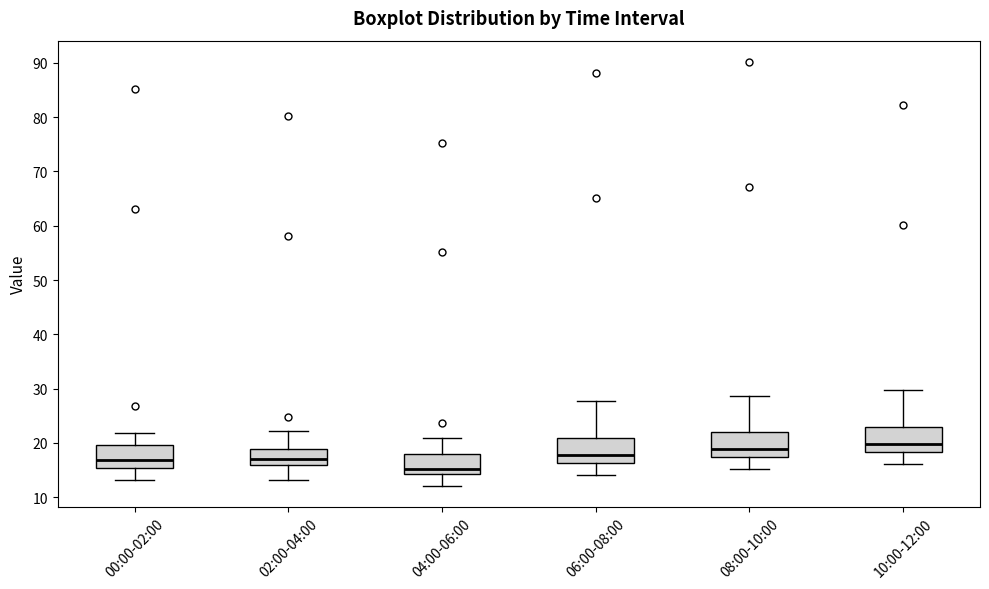

Reading left to right, transcribe this box plot: for each box, give where its median line is, the range the box spans, and where its two whiskers end, as read against the y-axis. The values are not printed on the chart, so give them approximately, as read against the axis.

00:00-02:00: median 17, box 15 to 20, whiskers 13 to 22
02:00-04:00: median 17, box 16 to 19, whiskers 13 to 22
04:00-06:00: median 15, box 14 to 18, whiskers 12 to 21
06:00-08:00: median 18, box 16 to 21, whiskers 14 to 28
08:00-10:00: median 19, box 17 to 22, whiskers 15 to 29
10:00-12:00: median 20, box 18 to 23, whiskers 16 to 30